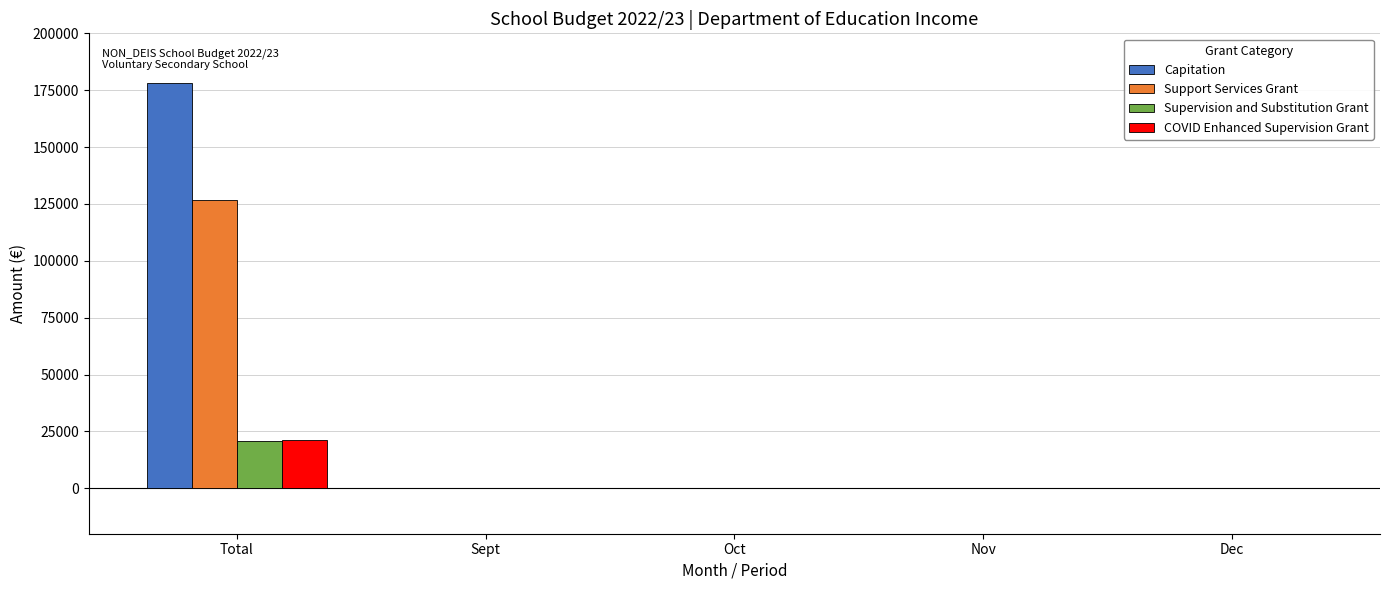

Between Total and Sept, which series saw the biggest shift?

Capitation